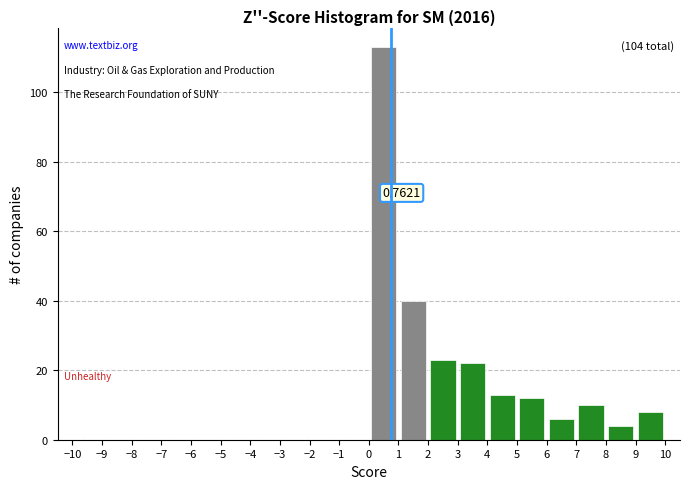

Which range on the x-axis has the tallest bar?

0 to 1